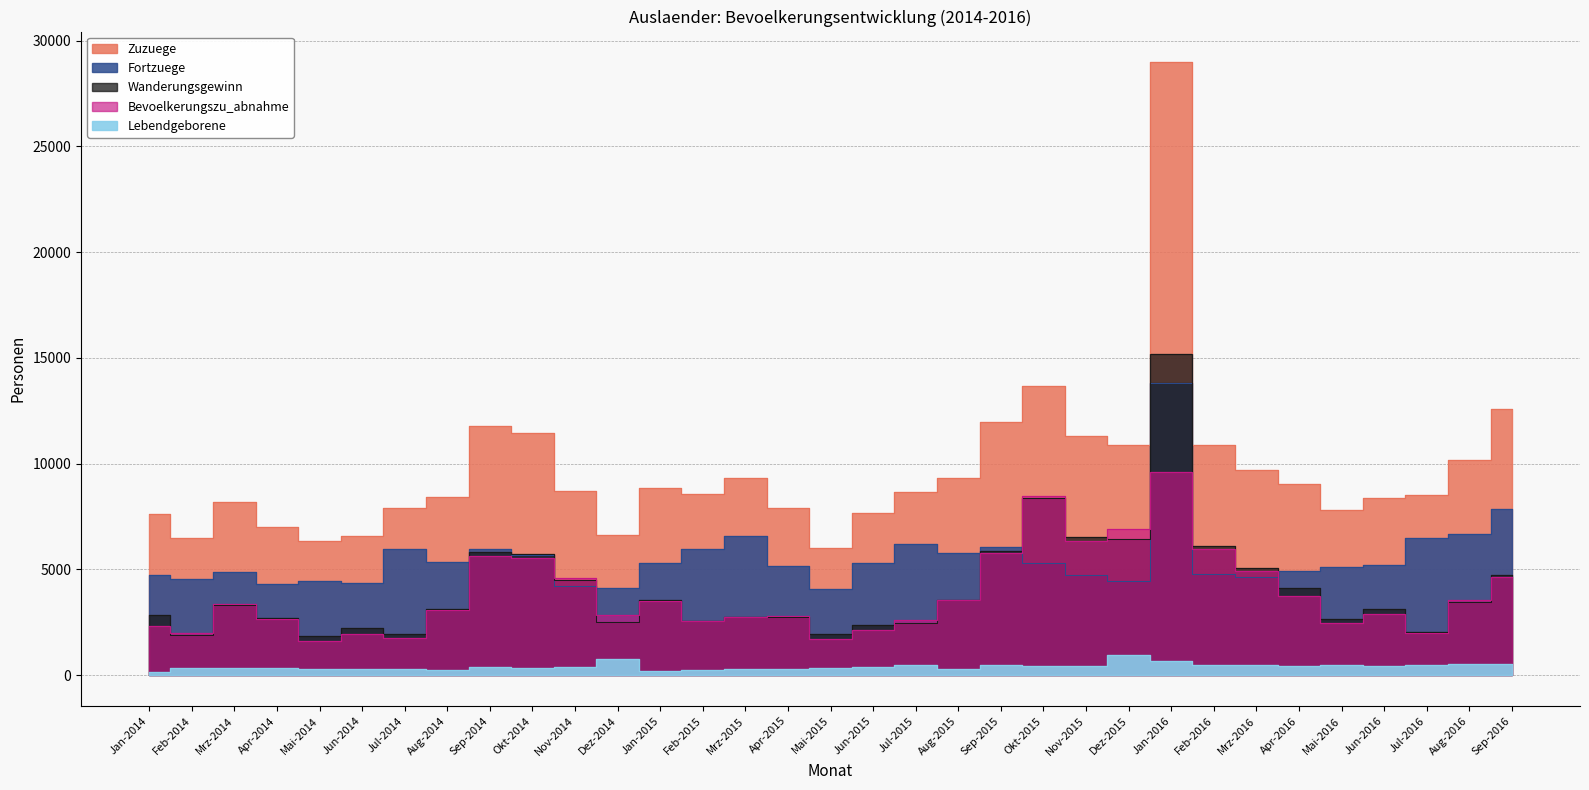

What position from the right is Feb-2016?

8